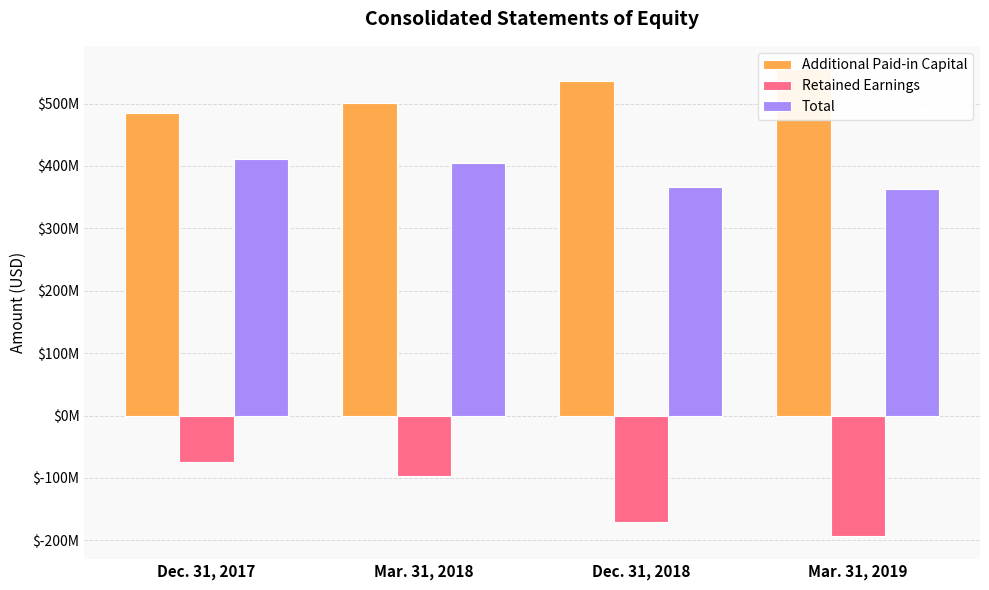

What position from the right is Dec. 31, 2017?

4